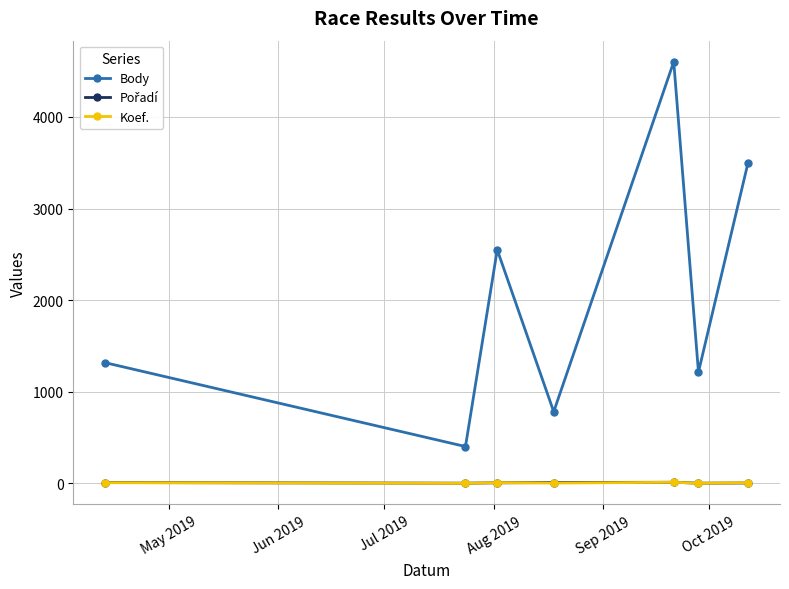

How many interior local valleys does the Body series have?

3